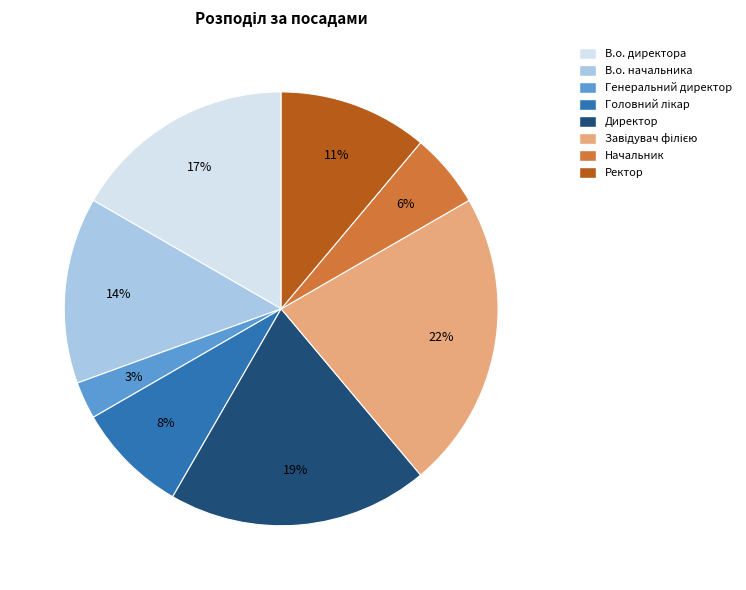

What is the smallest slice in the pie chart?

Генеральний директор